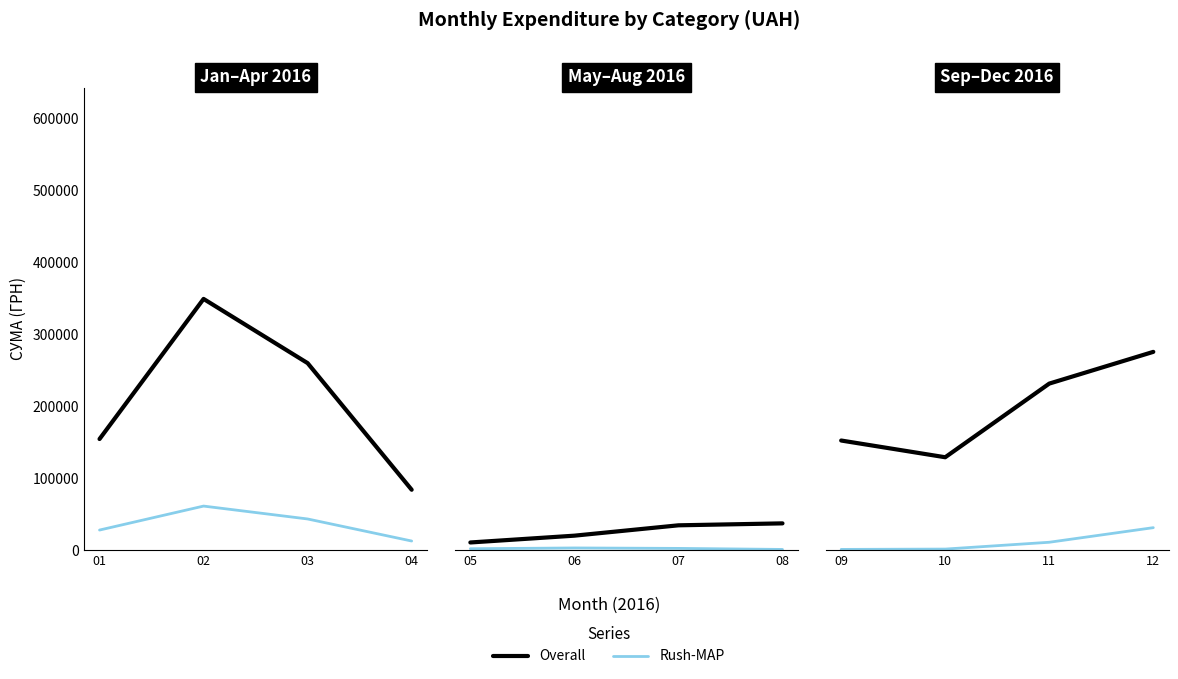

Which series has the widest spread of values?

Overall